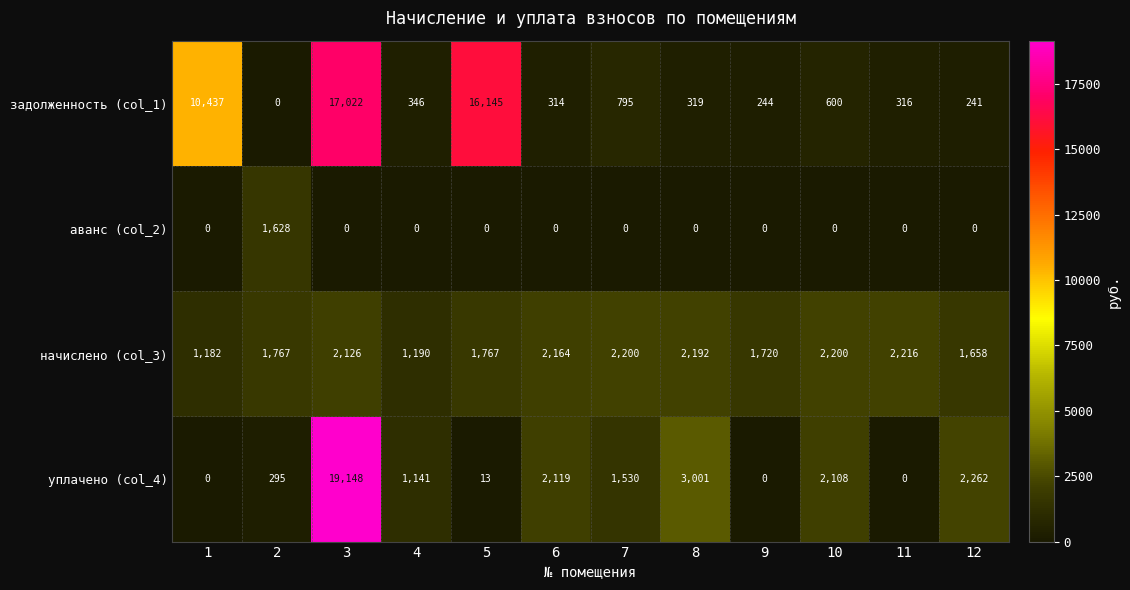

The начислено (col_3) series shows 1182 at 1. True or false?

True